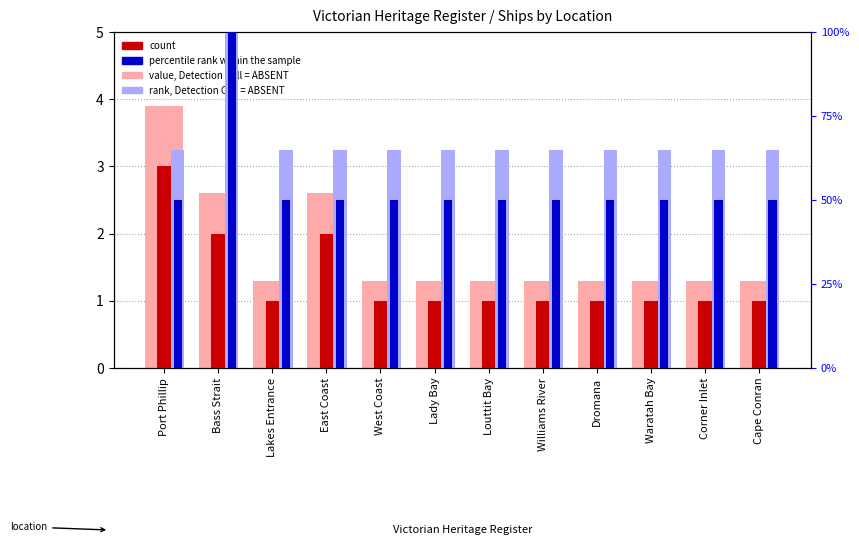

At how many categories does at least one series exceed 63?

12